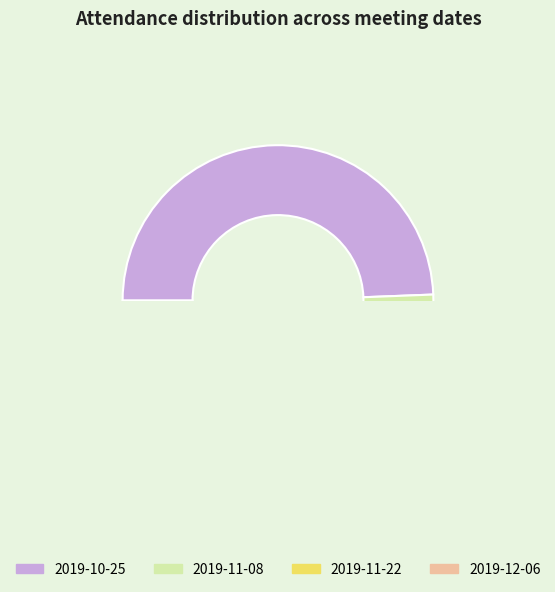

Which has a higher value, 2019-11-22 or 2019-11-08?

2019-11-08